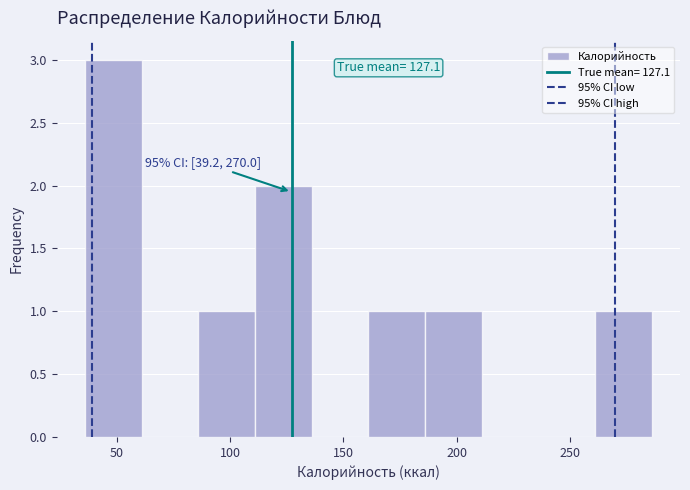

Which range on the x-axis has the tallest bar?

36 to 61